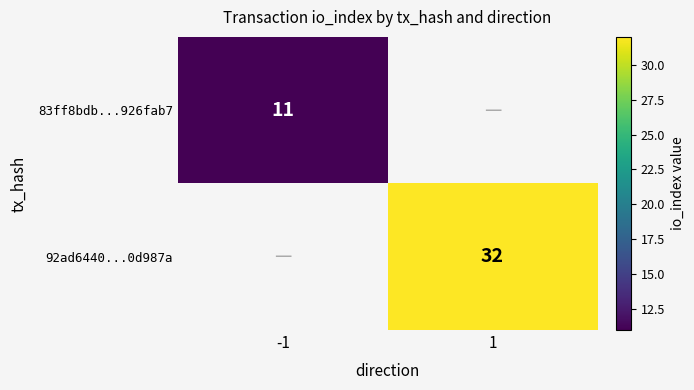

Is it true that 83ff8bdb...926fab7 equals 11 at -1?

True